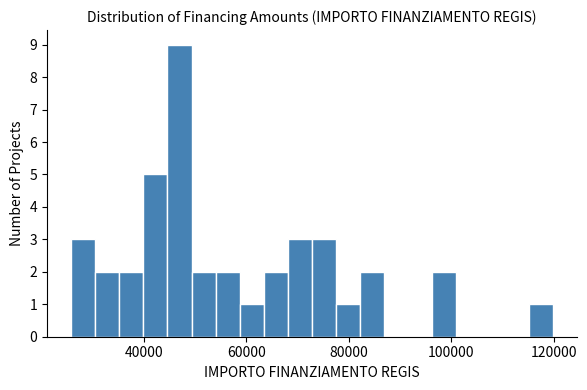

Read against the x-axis, roughly where is the centre of the tallest bar?

46000